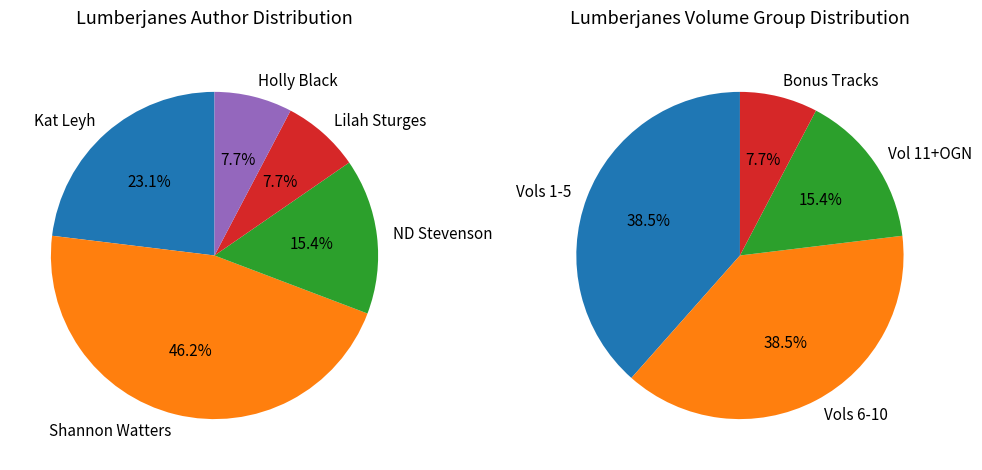

To the nearest percent, what portion does Holly Black represent?

8%